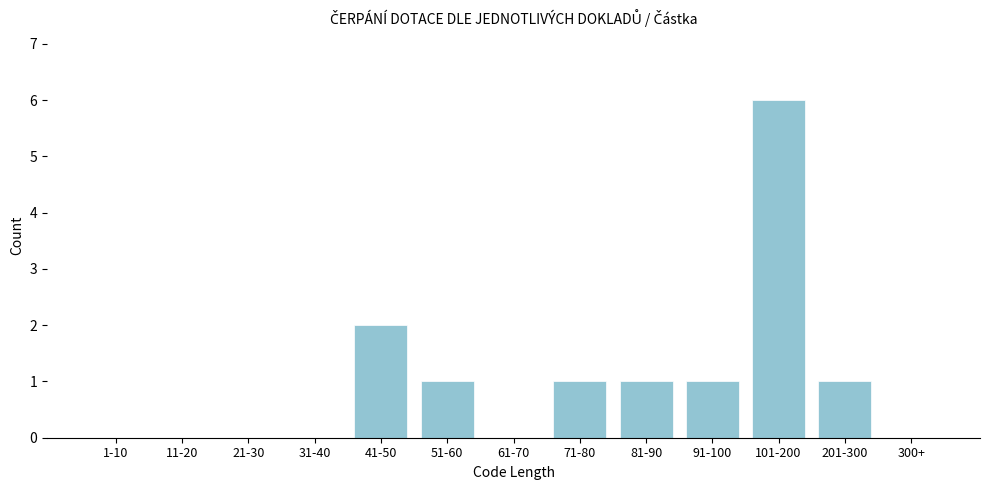

Reading left to right, extract all data points from this chart.

1-10=0	11-20=0	21-30=0	31-40=0	41-50=2	51-60=1	61-70=0	71-80=1	81-90=1	91-100=1	101-200=6	201-300=1	300+=0